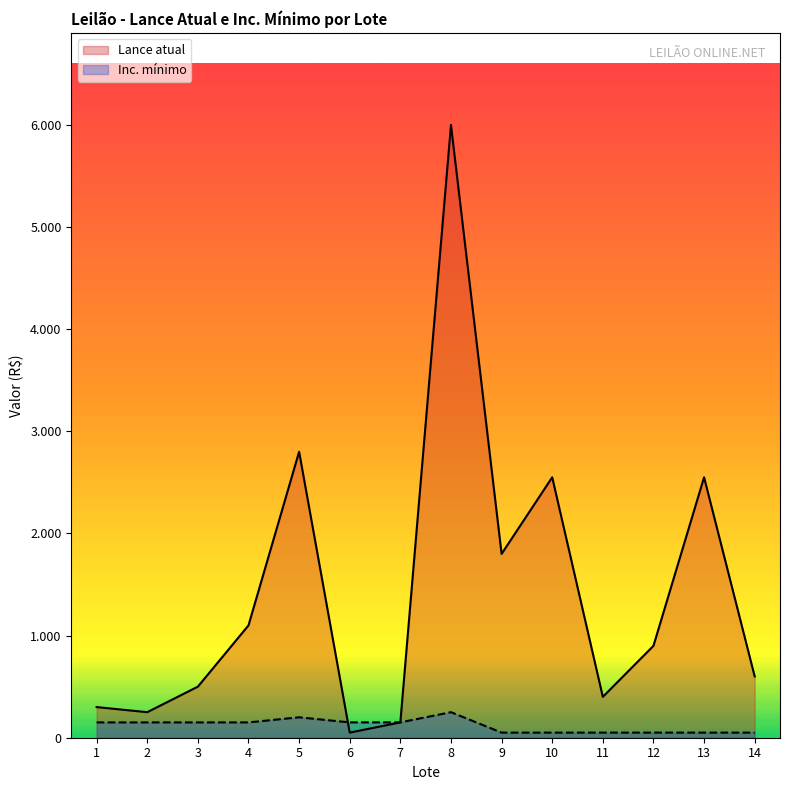

Is it true that Inc. minimo equals 50 at 13?

True